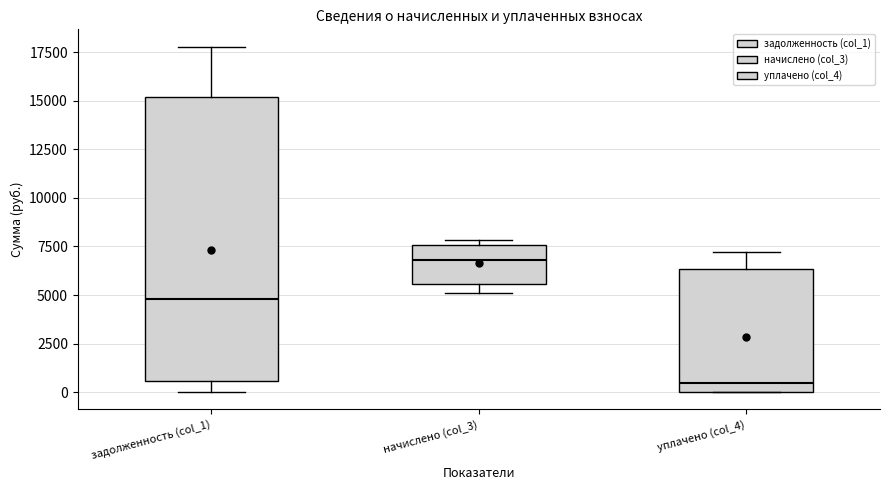

Which box has the highest median line?

начислено (col_3)